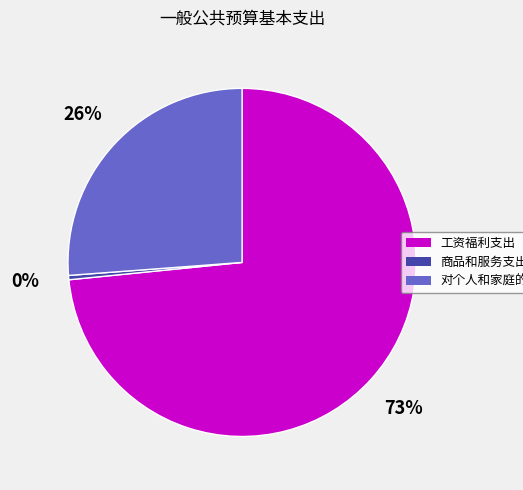

Is it true that 工资福利支出 is 67% of the pie?

False